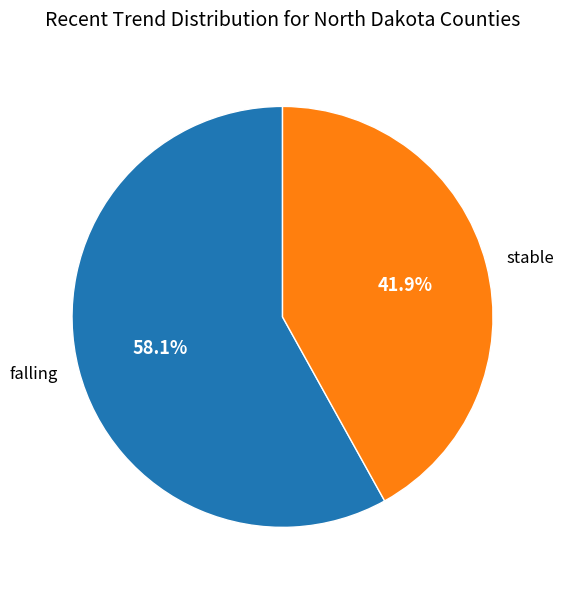

How much of the chart is everything except falling?

41.9%